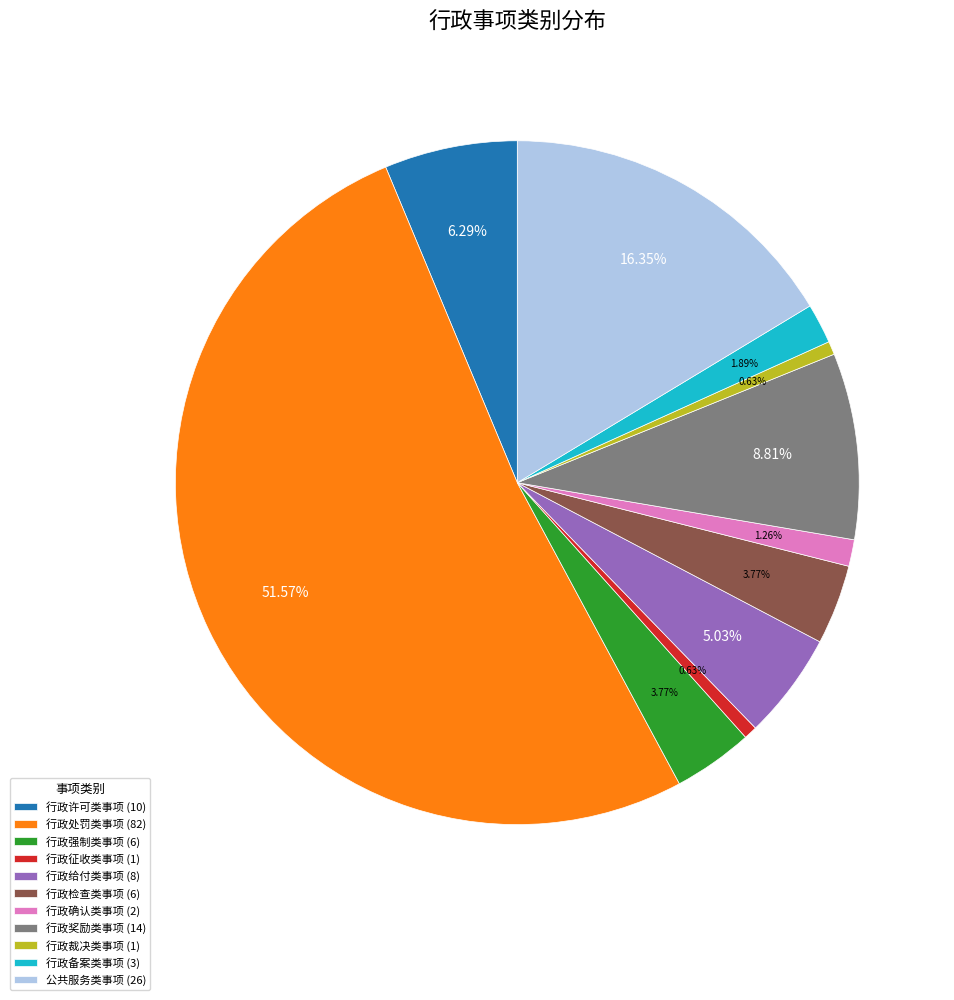

How much of the chart is everything except 行政备案类事项?

98.1%